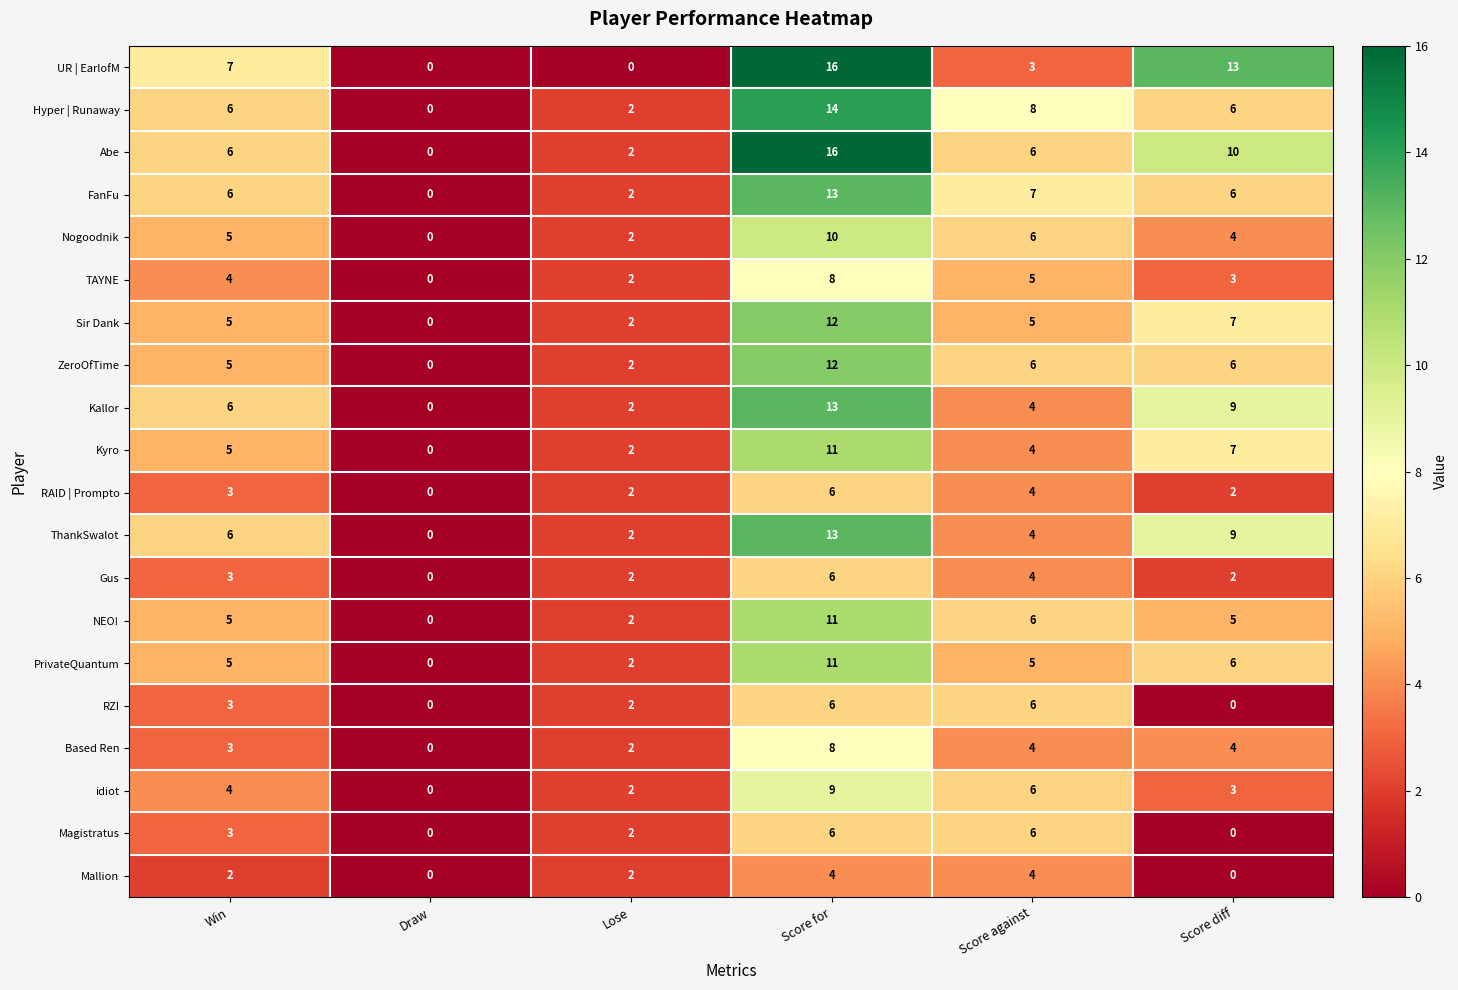

How many series are shown in this chart?

20